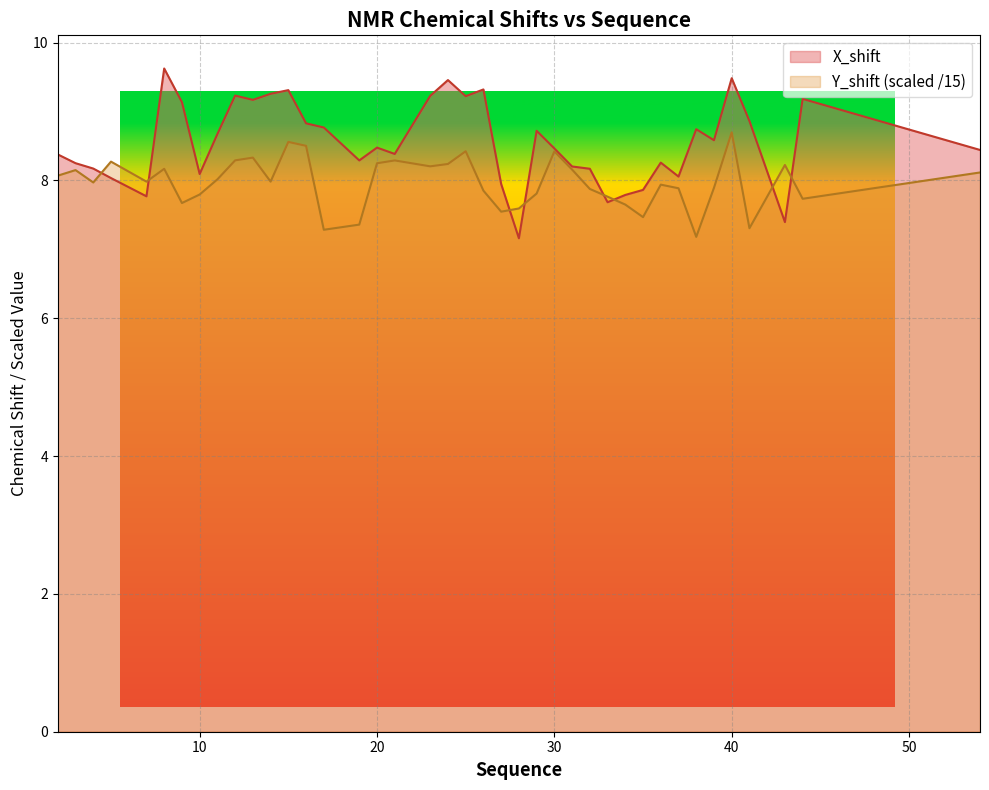

Reading right to left, list all the values displayed in this chart.

X_shift: 54=8.4	44=9.2	43=7.4	41=8.9	40=9.5	39=8.6	38=8.7	37=8.1	36=8.3	35=7.9	34=7.8	33=7.7	32=8.2	31=8.2	30=8.5	29=8.7	28=7.2	27=7.9	26=9.3	25=9.2	24=9.5	23=9.2	21=8.4	20=8.5	19=8.3	17=8.8	16=8.8	15=9.3	14=9.3	13=9.2	12=9.2	11=8.7	10=8.1	9=9.1	8=9.6	7=7.8	5=8.0	4=8.2	3=8.3	2=8.4
Y_shift: 54=8.1	44=7.7	43=8.2	41=7.3	40=8.7	39=7.9	38=7.2	37=7.9	36=7.9	35=7.5	34=7.7	33=7.8	32=7.9	31=8.2	30=8.4	29=7.8	28=7.6	27=7.5	26=7.9	25=8.4	24=8.2	23=8.2	21=8.3	20=8.2	19=7.4	17=7.3	16=8.5	15=8.6	14=8.0	13=8.3	12=8.3	11=8.0	10=7.8	9=7.7	8=8.2	7=8.0	5=8.3	4=8.0	3=8.2	2=8.1